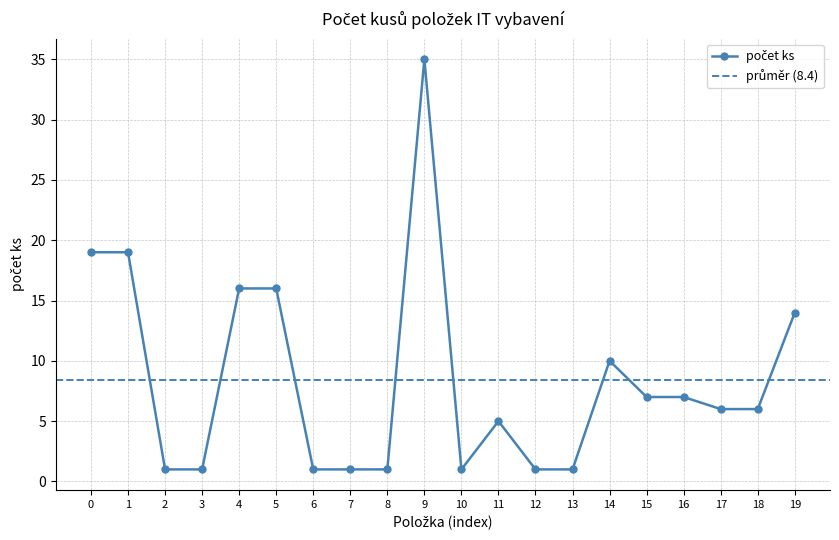

How many data points does each series have?

20